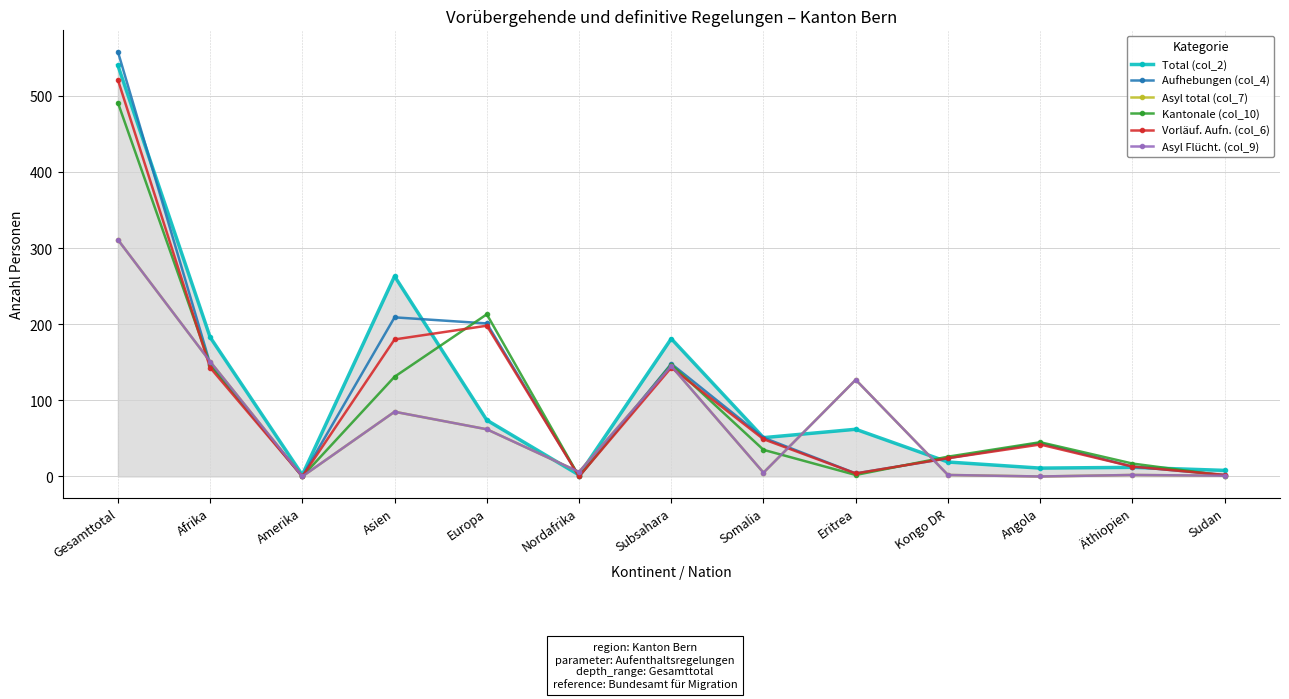

Does the chart have visible grid lines?

Yes